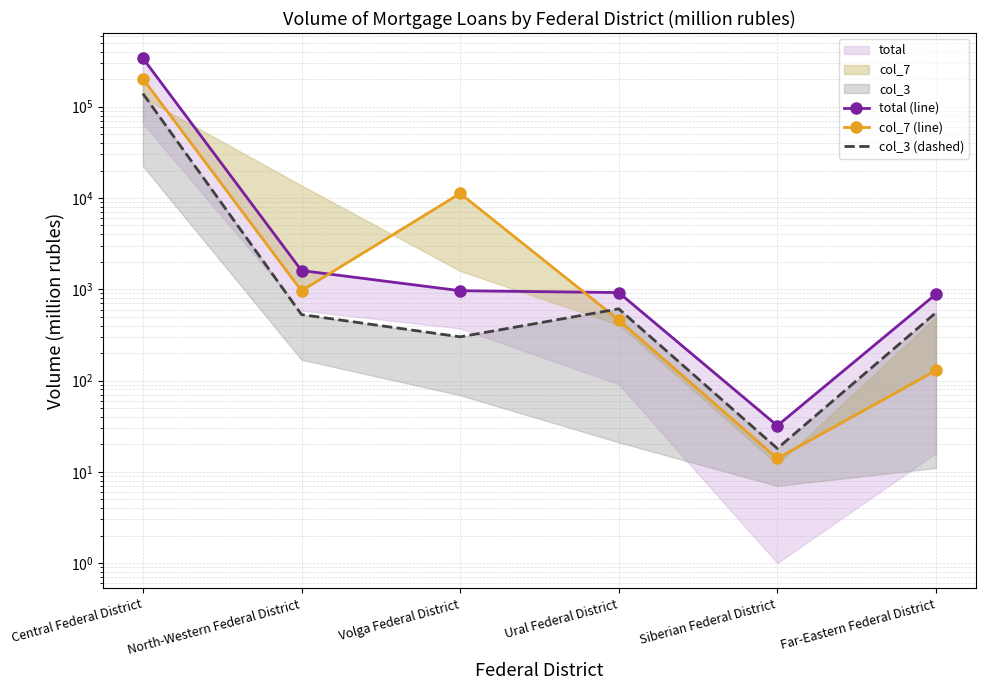

At which category does col_7 (line) reach its first local peak?

Volga Federal District